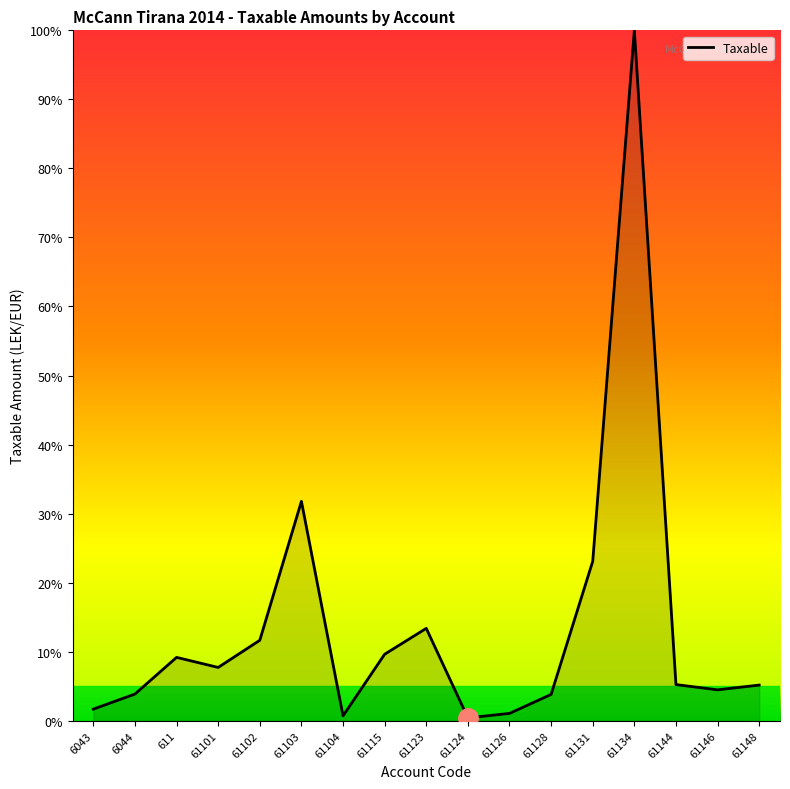

At which label is the value closest to 50?

61103